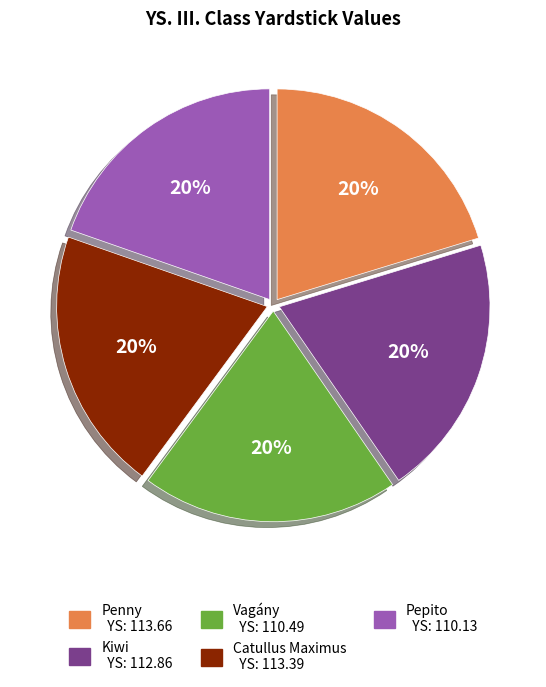

True or false: Catullus Maximus accounts for 20% of the total.

True